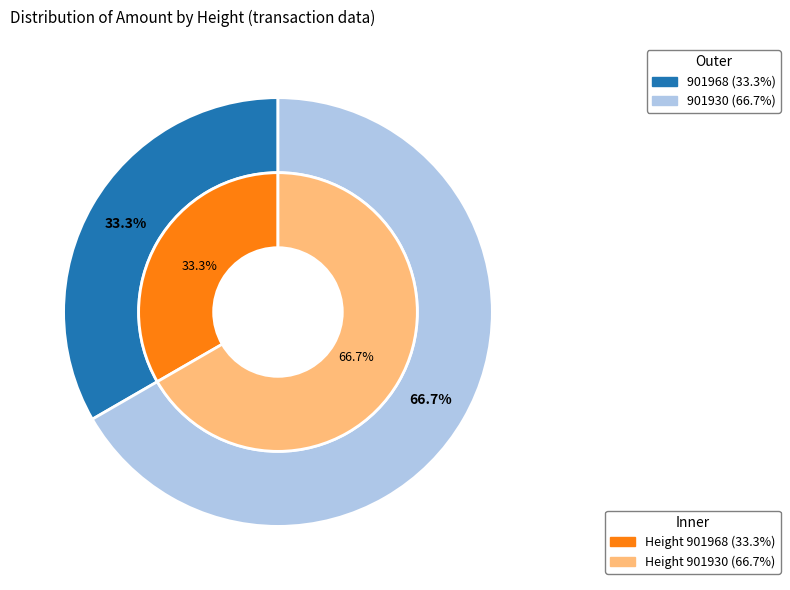

Which category has the biggest portion of the pie?

901930